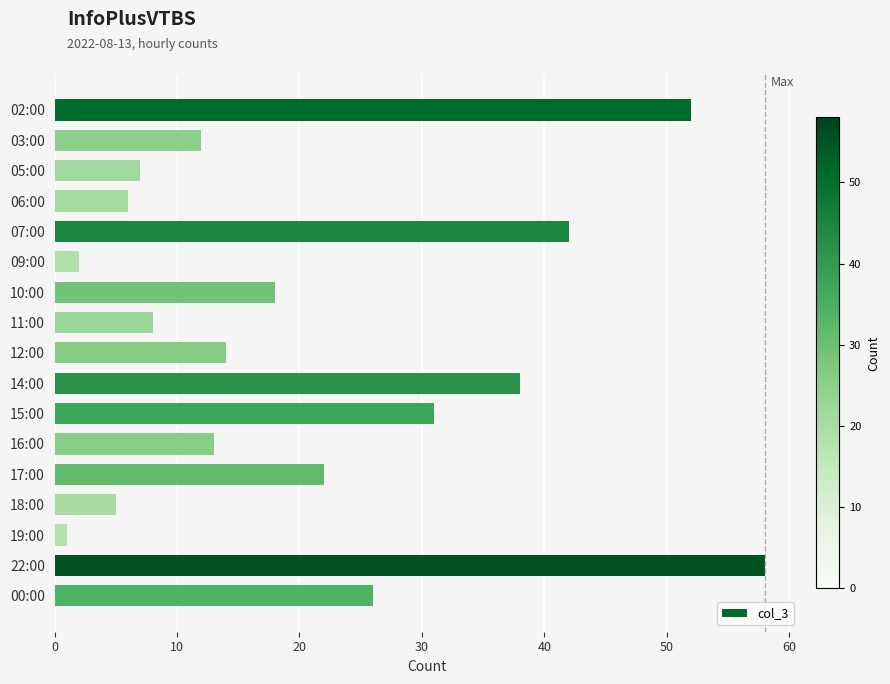

Reading top to bottom, what are all the values shown in this chart?

02:00=52	03:00=12	05:00=7	06:00=6	07:00=42	09:00=2	10:00=18	11:00=8	12:00=14	14:00=38	15:00=31	16:00=13	17:00=22	18:00=5	19:00=1	22:00=58	00:00=26